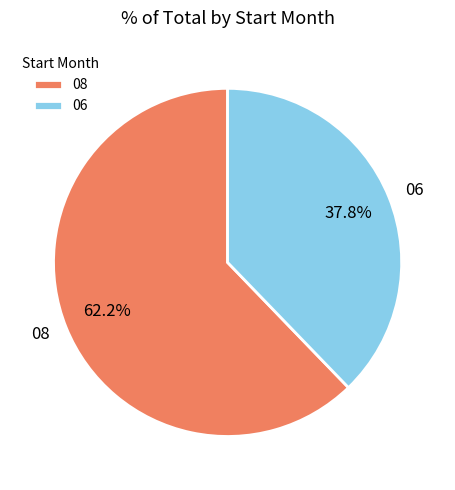

To the nearest percent, what portion does 06 represent?

38%